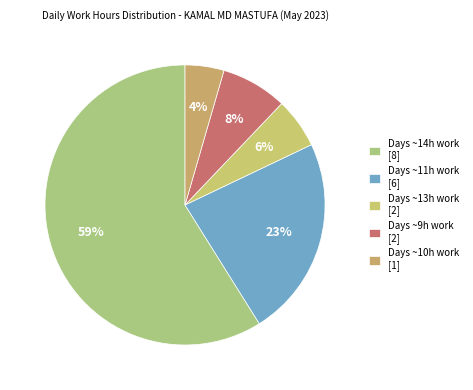

How many slices are in this pie chart?

5